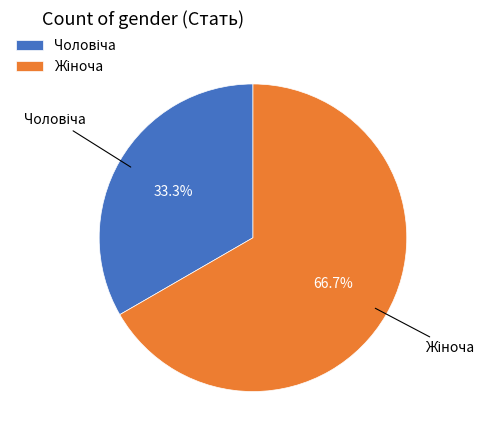

Does any single category account for the majority?

Yes